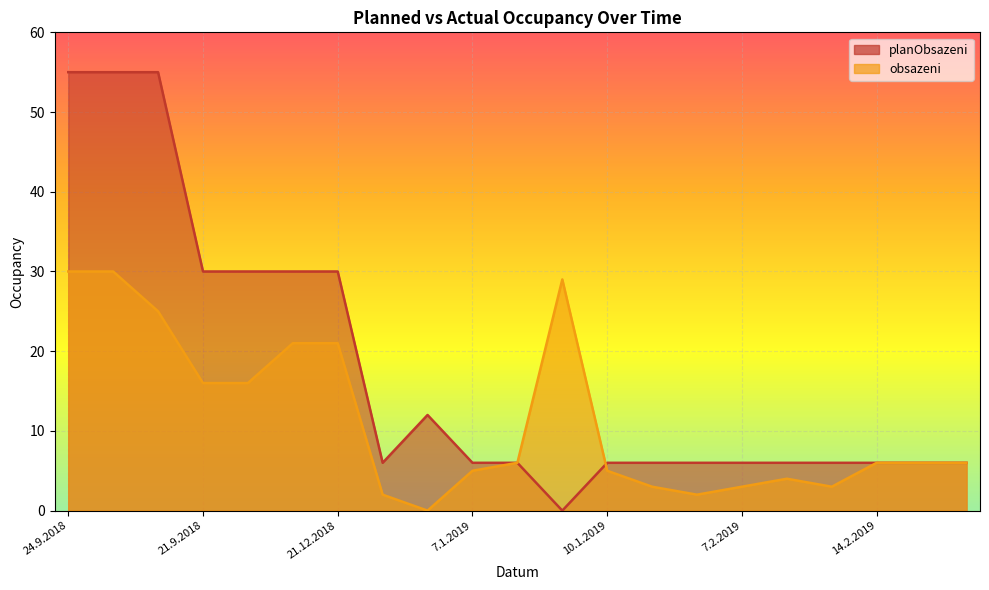

How many values in the planObsazeni series are below 6?

1